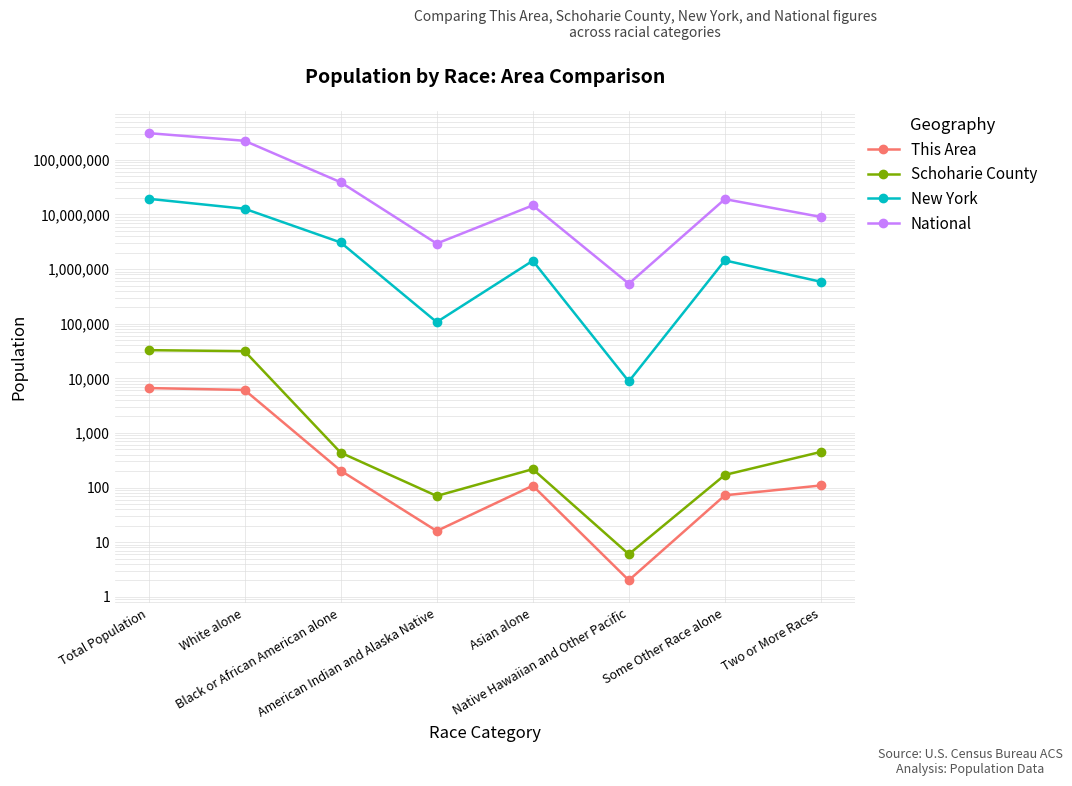

The National series shows 19107368 at Some Other Race alone. True or false?

True